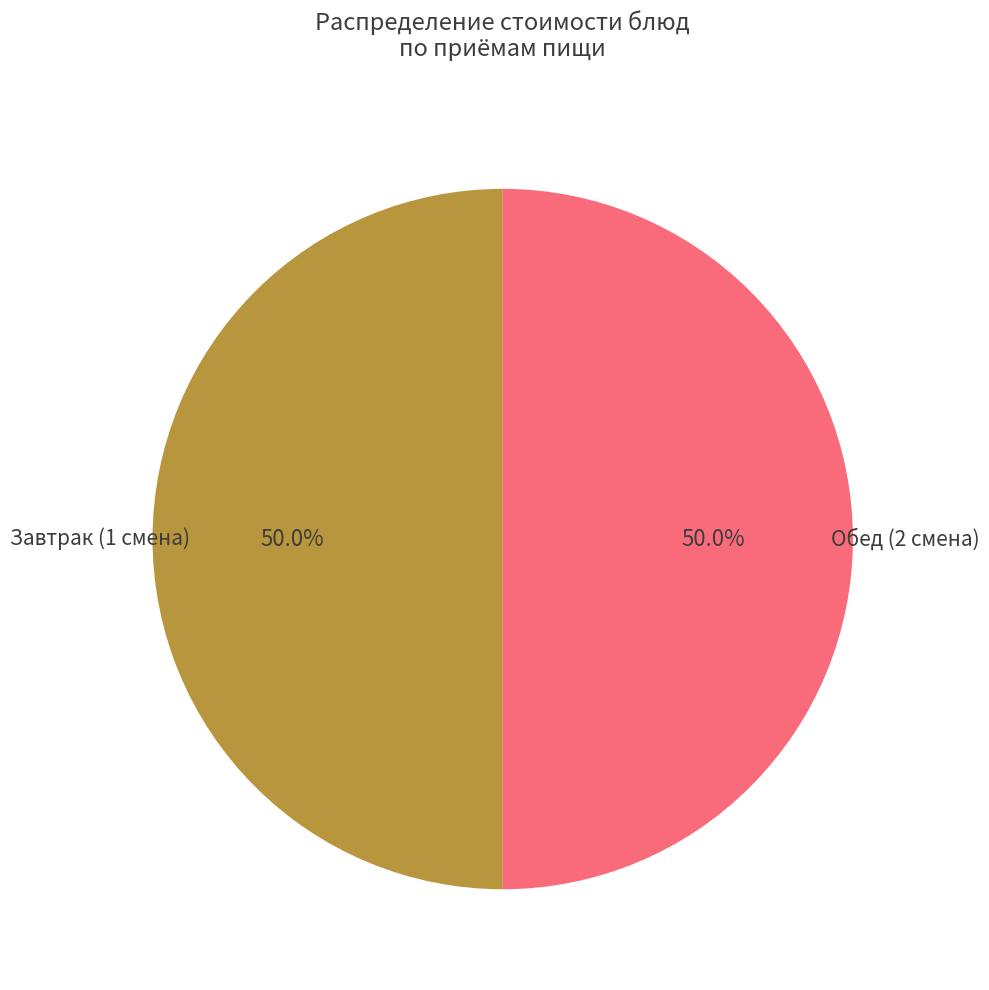

How many segments does this pie chart have?

2